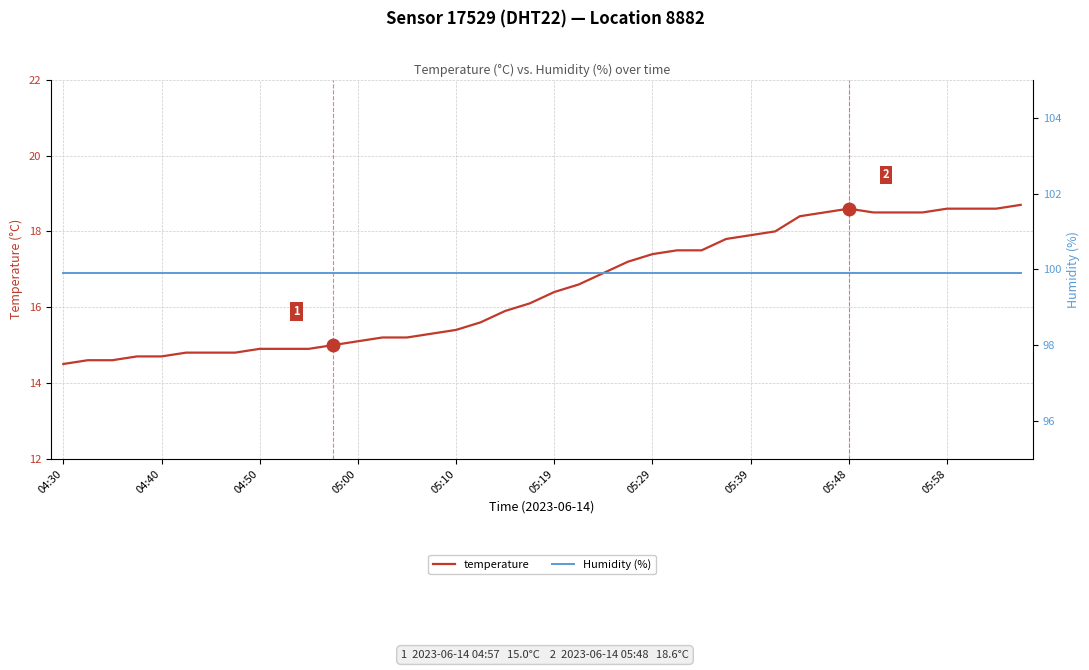

How many categories are shown in the chart?

40